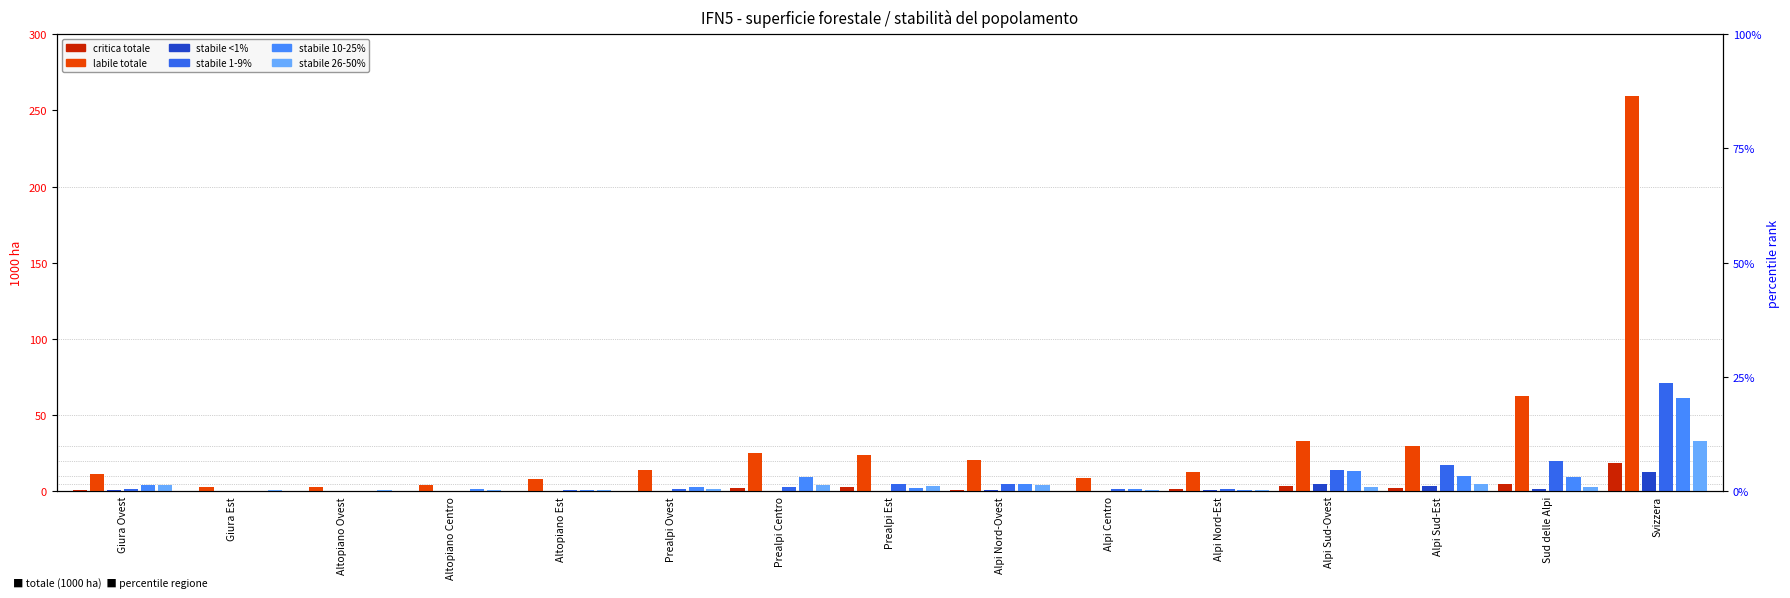

How many data points in stabile <1% are above 0?

9